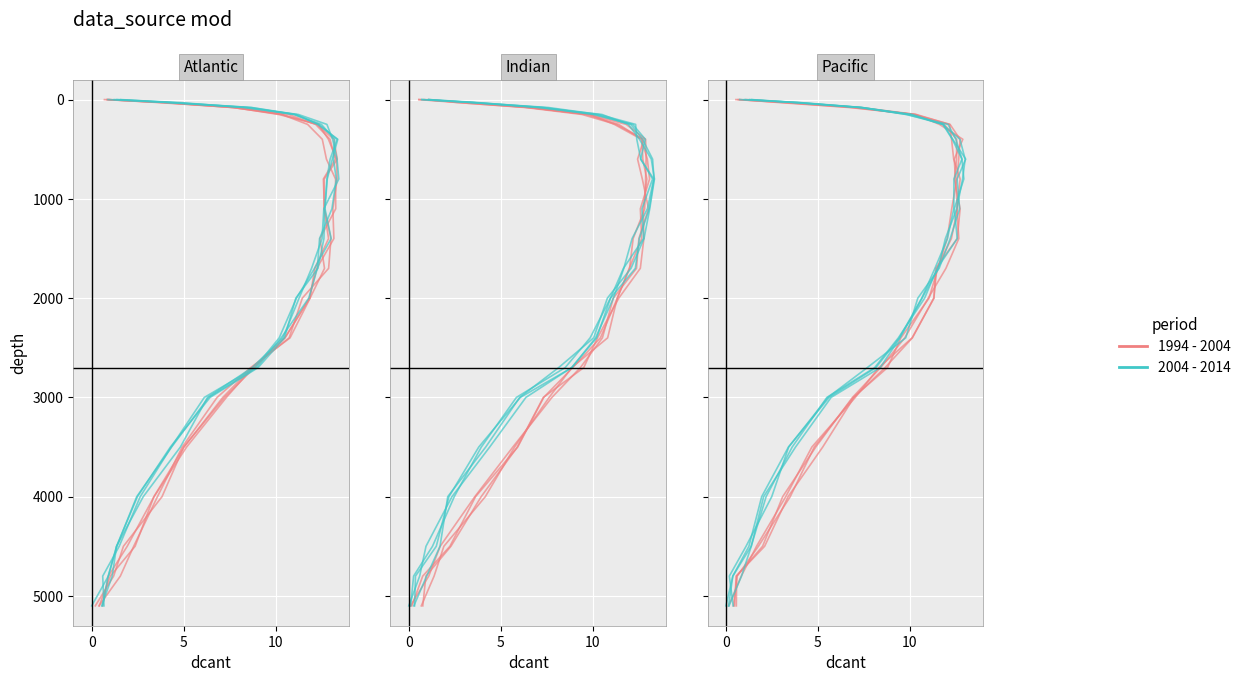

True or false: 1994 - 2004 has a value of -17 at 18.

False